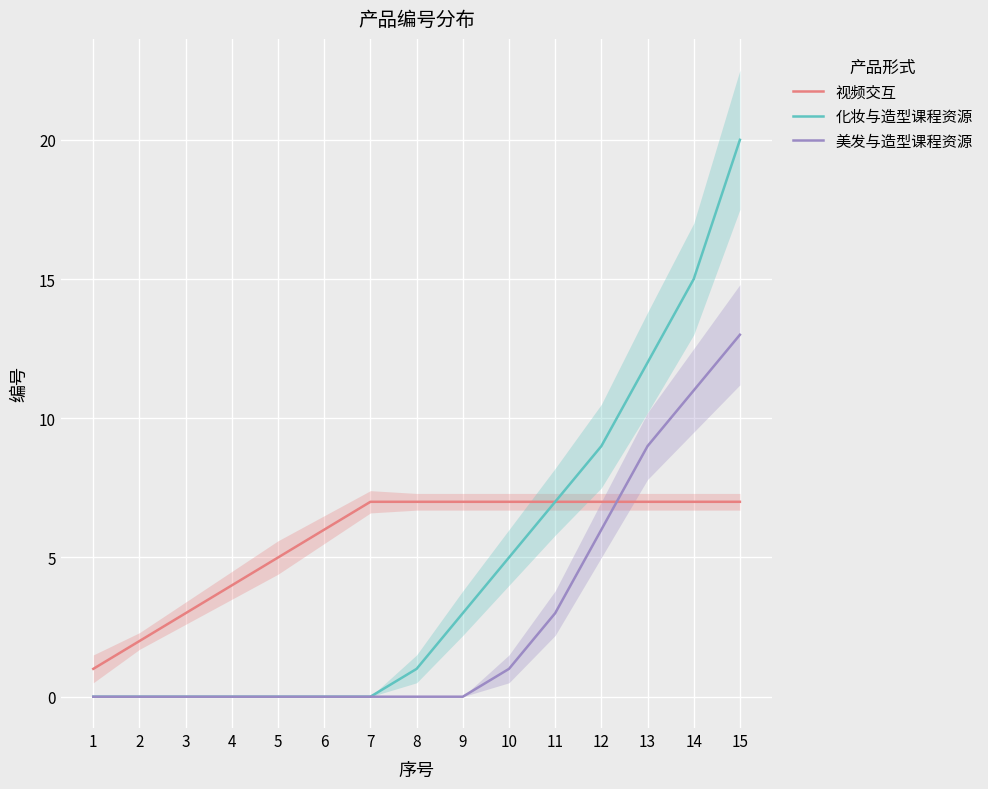

Count the number of data series in this chart.

3